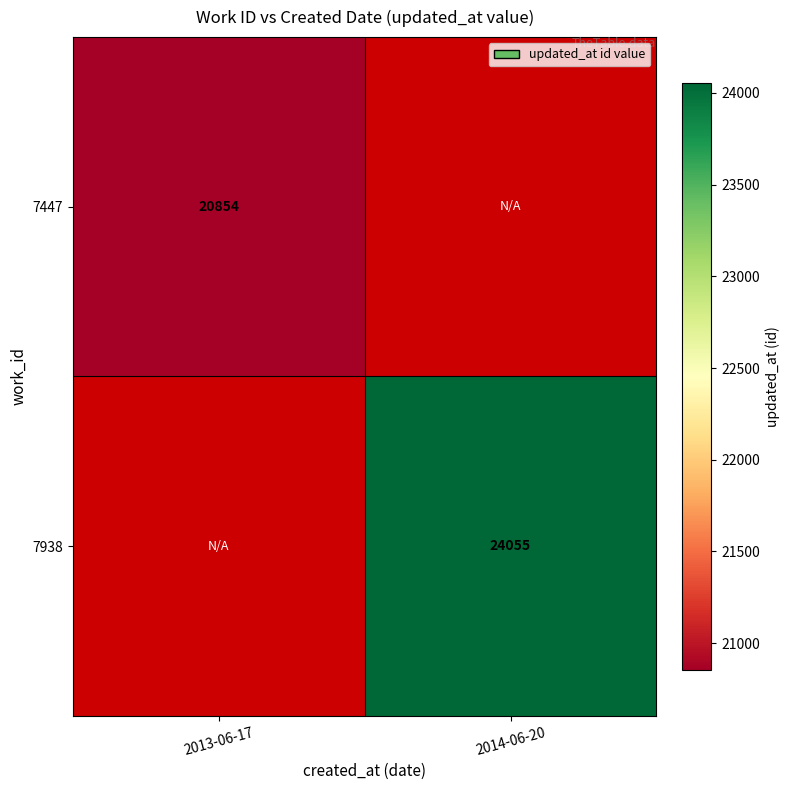

The value of 7447 at 2013-06-17 is 5651.0. True or false?

False